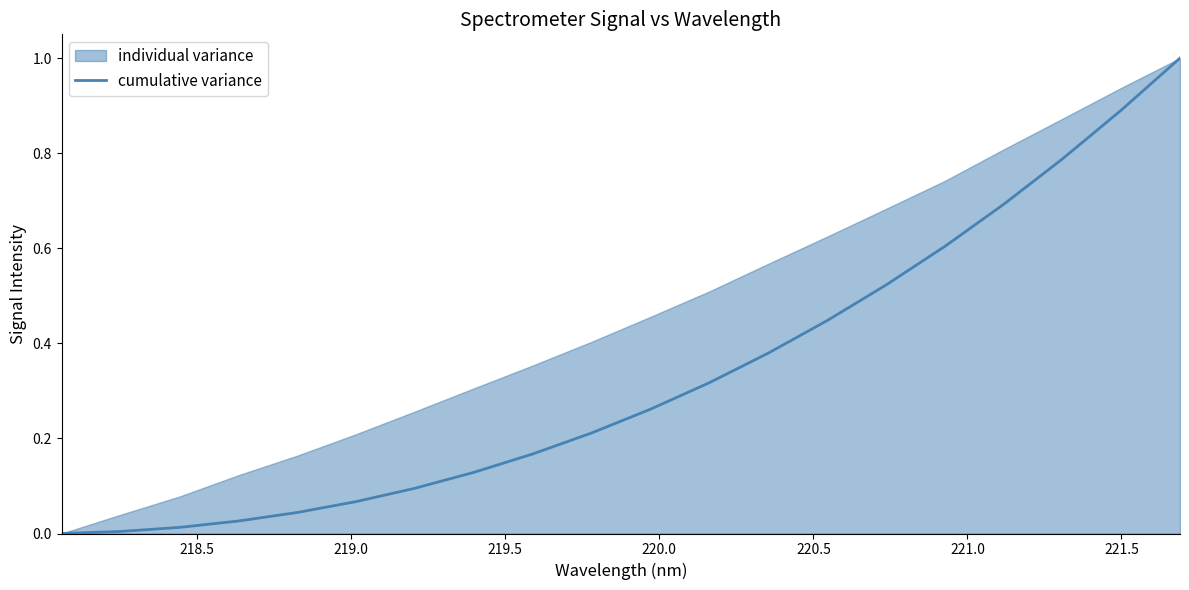

What is the highest value of the cumulative variance series?

1.0